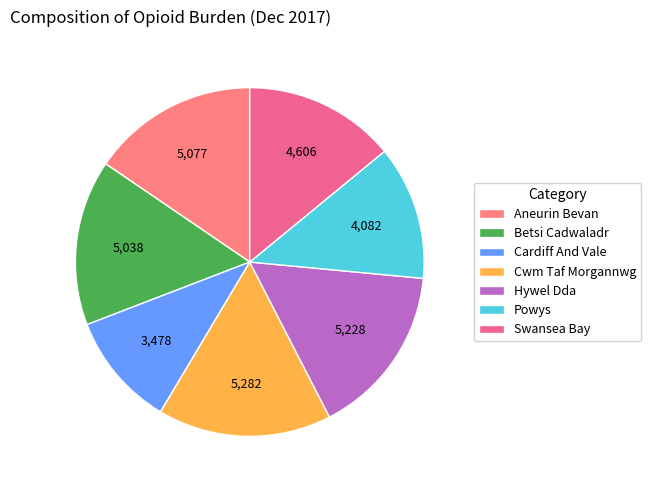

What percentage do Hywel Dda and Powys together represent?

28.4%